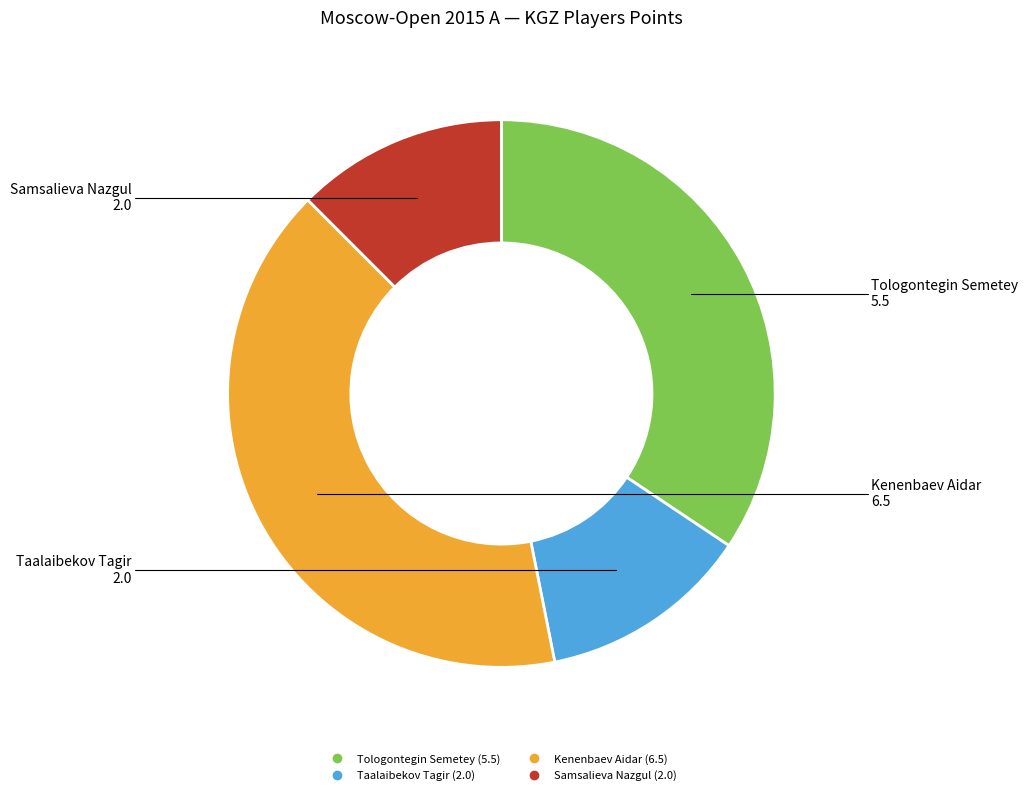

Which category has the biggest portion of the pie?

Kenenbaev Aidar